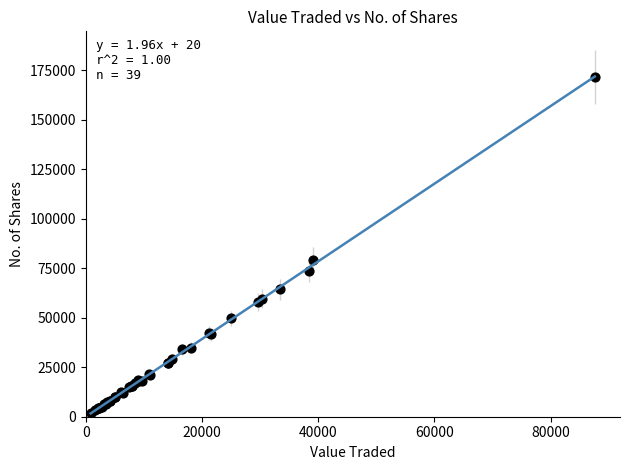

What Y value in the scatter plot is closest to 86712?

79395